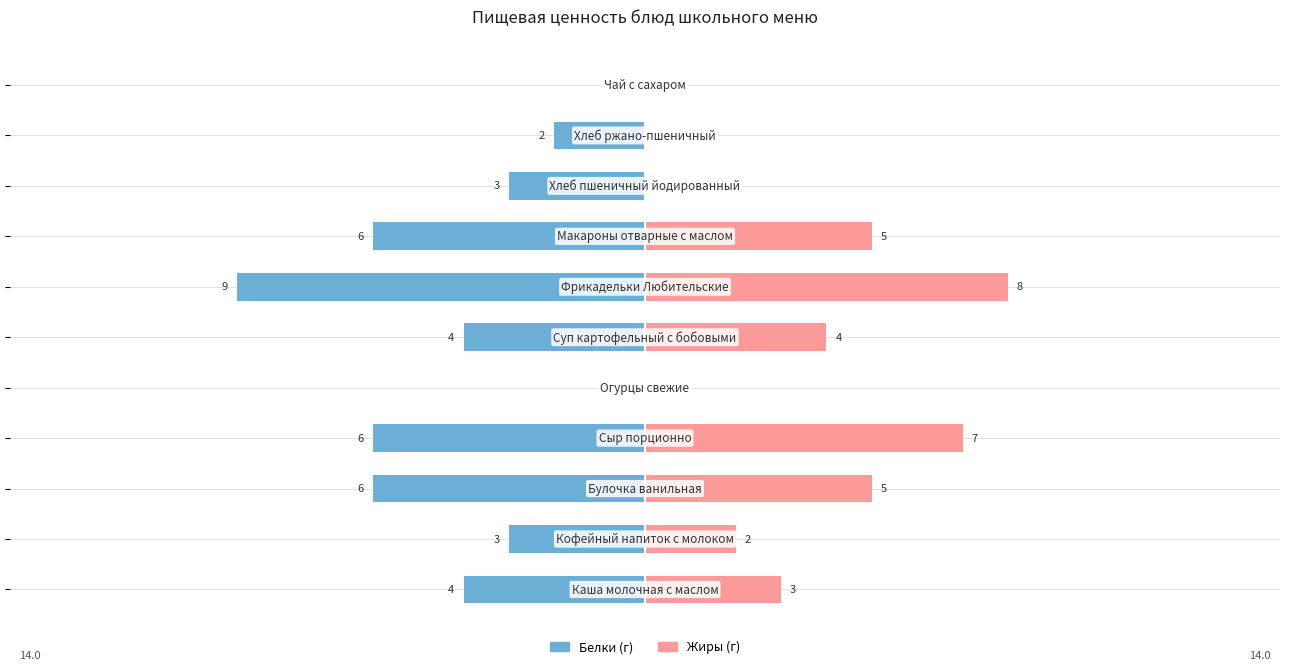

Which series has the largest range (max minus min)?

Белки